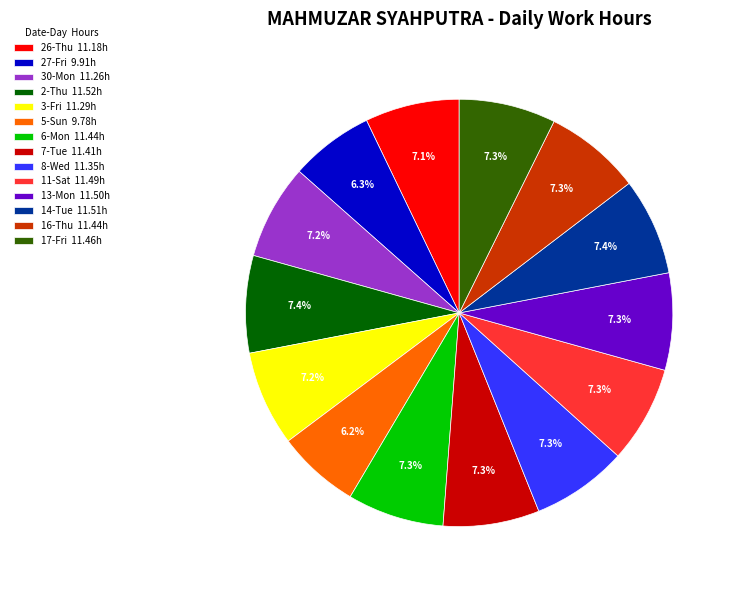

Does any single category account for the majority?

No